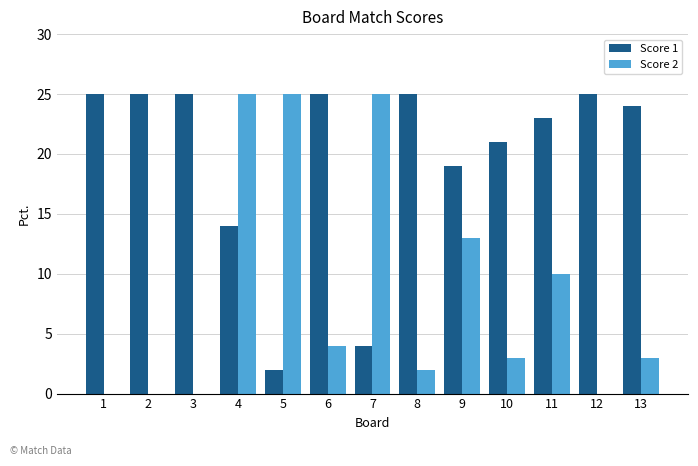

What is the highest value of the Score 1 series?

25